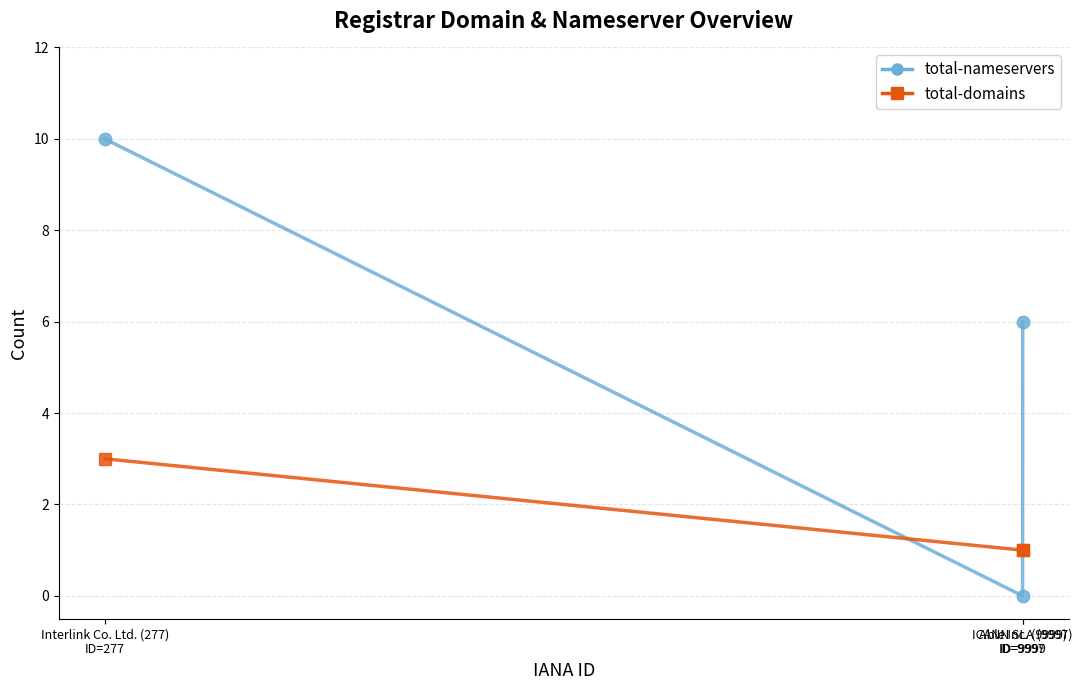

Does the chart display data point markers on the line(s)?

Yes